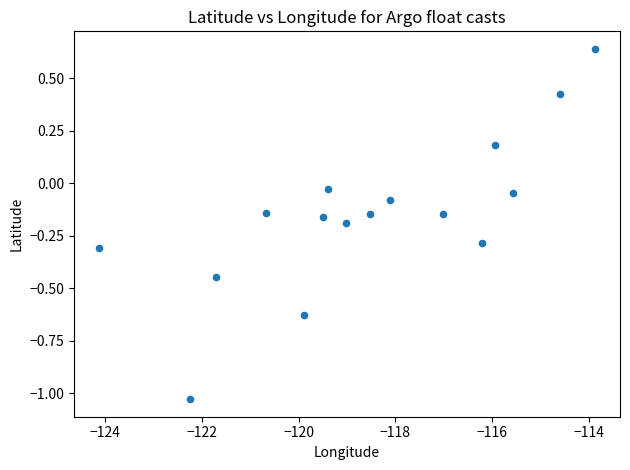

What is the range of Y values (max minus min)?

1.7